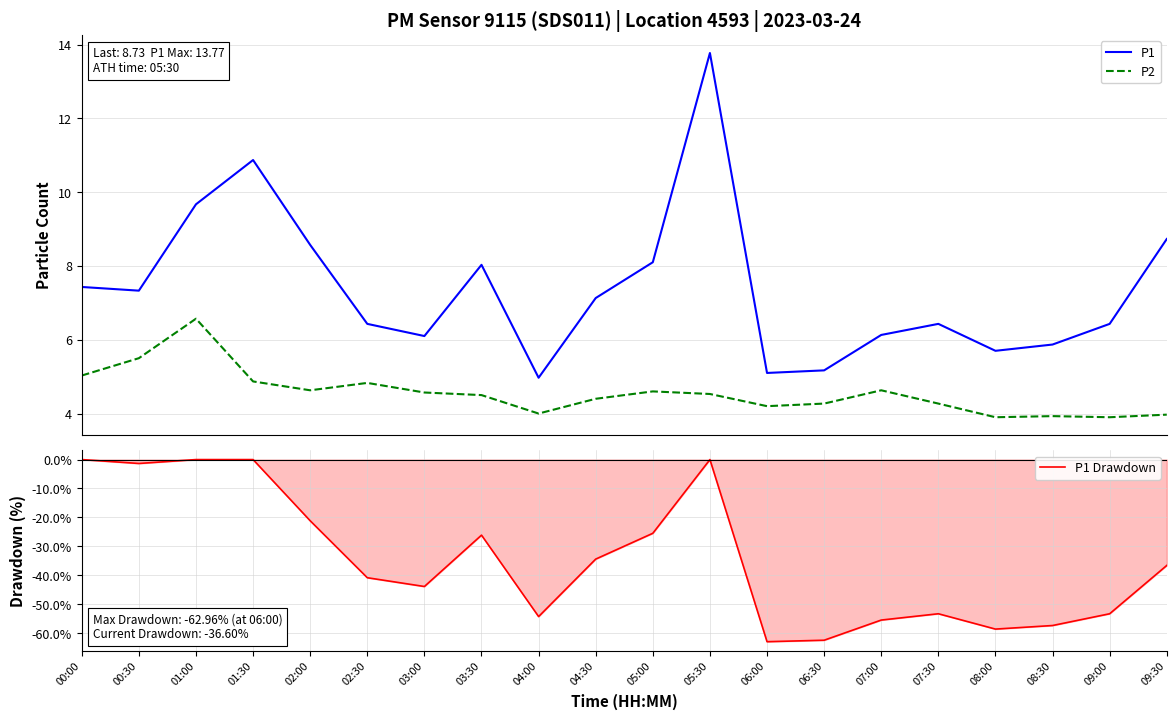

Reading left to right, extract all data points from this chart.

P1: 00:00=7.4	00:30=7.3	01:00=9.7	01:30=10.9	02:00=8.6	02:30=6.4	03:00=6.1	03:30=8.0	04:00=5.0	04:30=7.1	05:00=8.1	05:30=13.8	06:00=5.1	06:30=5.2	07:00=6.1	07:30=6.4	08:00=5.7	08:30=5.9	09:00=6.4	09:30=8.7
P2: 00:00=5.0	00:30=5.5	01:00=6.6	01:30=4.9	02:00=4.6	02:30=4.8	03:00=4.6	03:30=4.5	04:00=4.0	04:30=4.4	05:00=4.6	05:30=4.5	06:00=4.2	06:30=4.3	07:00=4.6	07:30=4.3	08:00=3.9	08:30=3.9	09:00=3.9	09:30=4.0
P1 Drawdown: 00:00=0.0	00:30=-1.3	01:00=0.0	01:30=0.0	02:00=-21.2	02:30=-40.8	03:00=-43.9	03:30=-26.1	04:00=-54.3	04:30=-34.4	05:00=-25.5	05:30=0.0	06:00=-63.0	06:30=-62.5	07:00=-55.5	07:30=-53.3	08:00=-58.6	08:30=-57.4	09:00=-53.3	09:30=-36.6